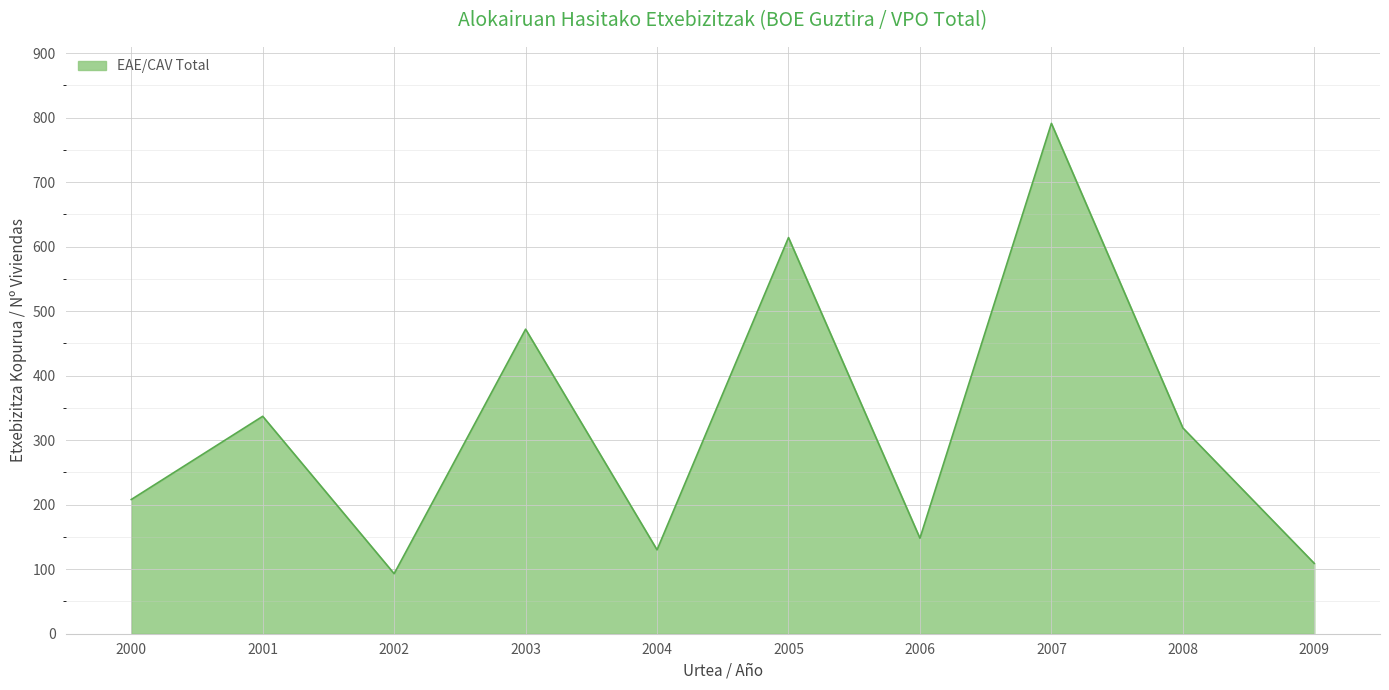

What is the ratio of the value at 2003 to the value at 2005?

0.8